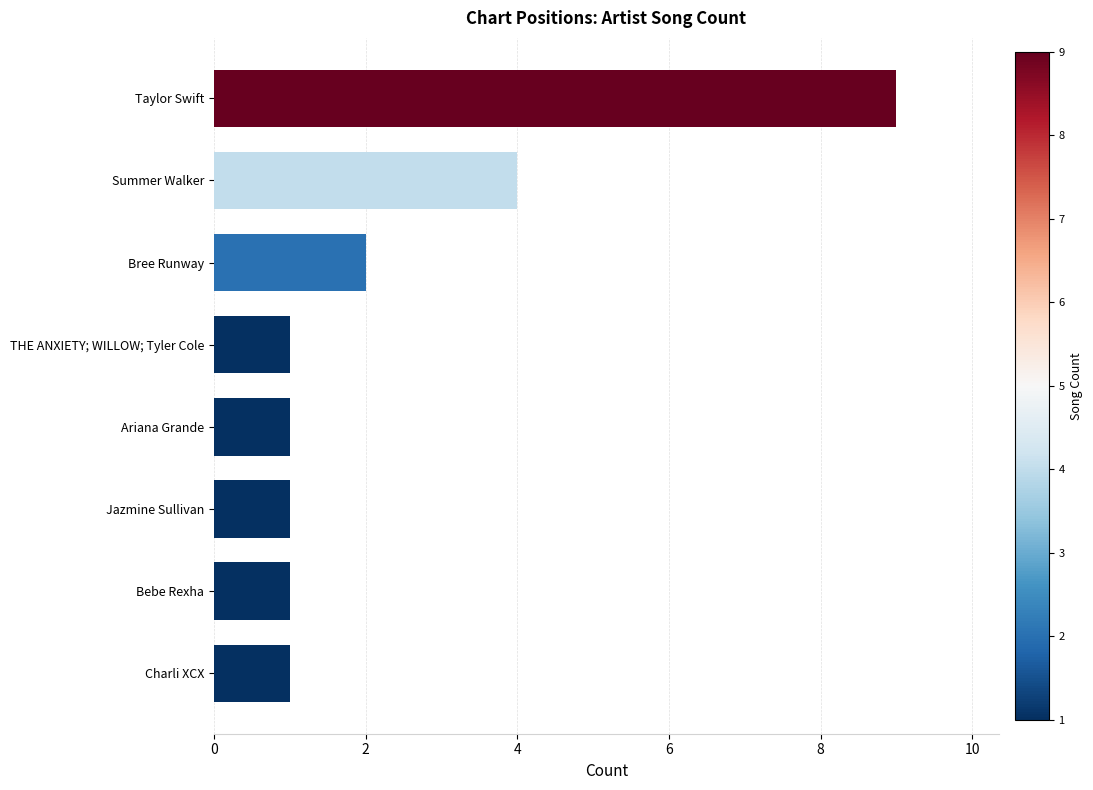

What is the smallest value displayed?

1